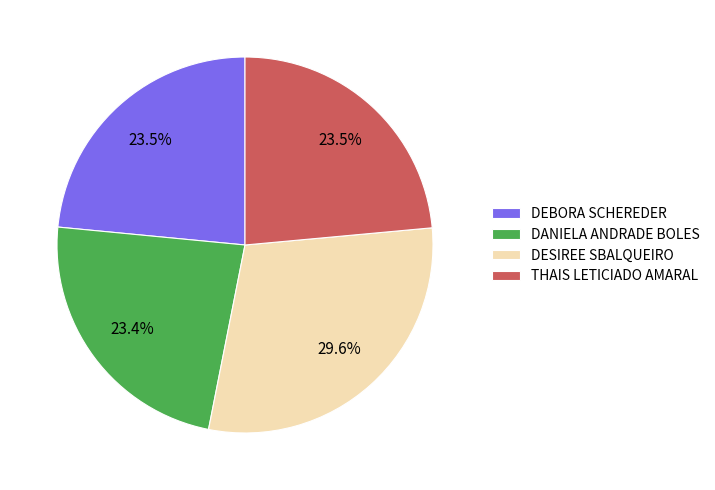

Count the number of slices in the pie.

4